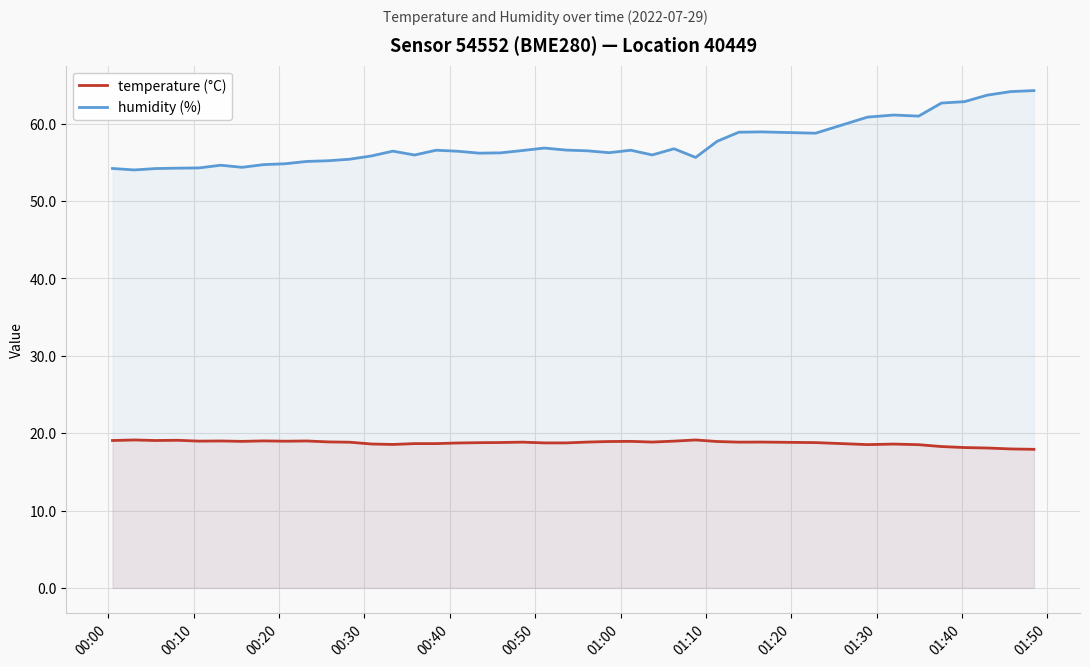

List the series in order of their overall mean, highest first.

humidity (%), temperature (°C)